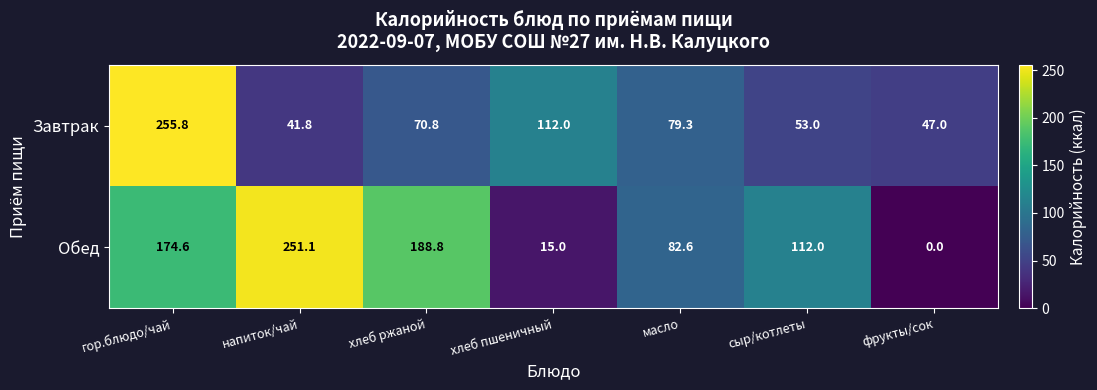

Reading left to right, transcribe all the data shown in this chart.

Завтрак: 255.8	41.8	70.8	112.0	79.3	53.0	47.0
Обед: 174.6	251.1	188.8	15.0	82.6	112.0	0.0